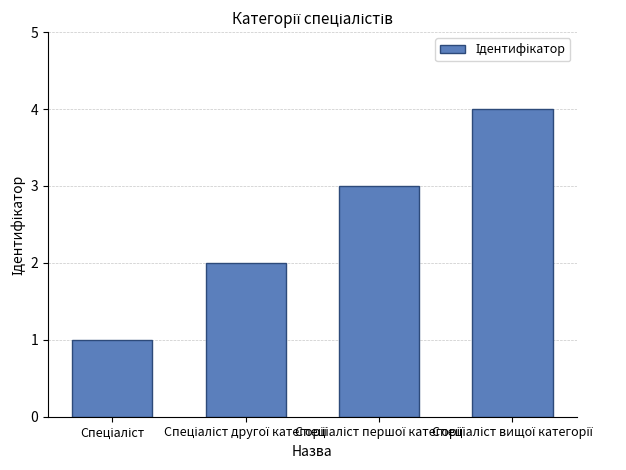

What is the greatest value displayed?

4